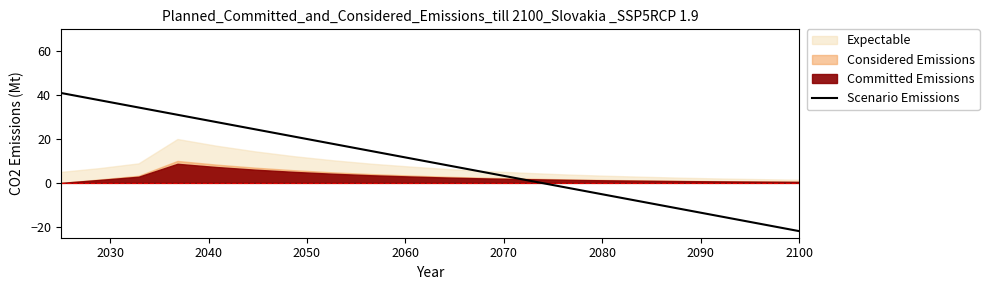

What is the average value?

9.5